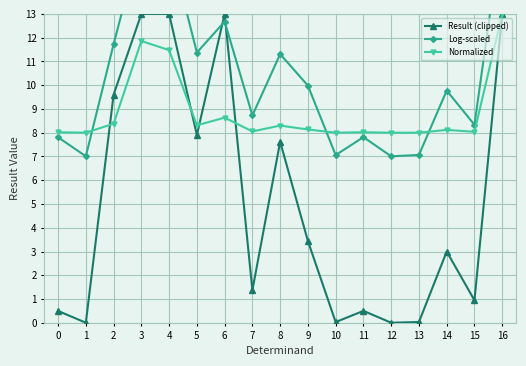

Reading left to right, list all the values displayed in this chart.

Result (clipped): 0.5	0.0	9.6	13.0	13.0	7.9	13.0	1.4	7.6	3.4	0.0	0.5	0.0	0.0	3.0	0.9	13.0
Log-scaled: 7.8	7.0	11.7	16.2	16.0	11.4	12.7	8.7	11.3	10.0	7.1	7.8	7.0	7.1	9.8	8.3	16.7
Normalized: 8.0	8.0	8.4	11.9	11.5	8.3	8.6	8.1	8.3	8.1	8.0	8.0	8.0	8.0	8.1	8.0	13.0